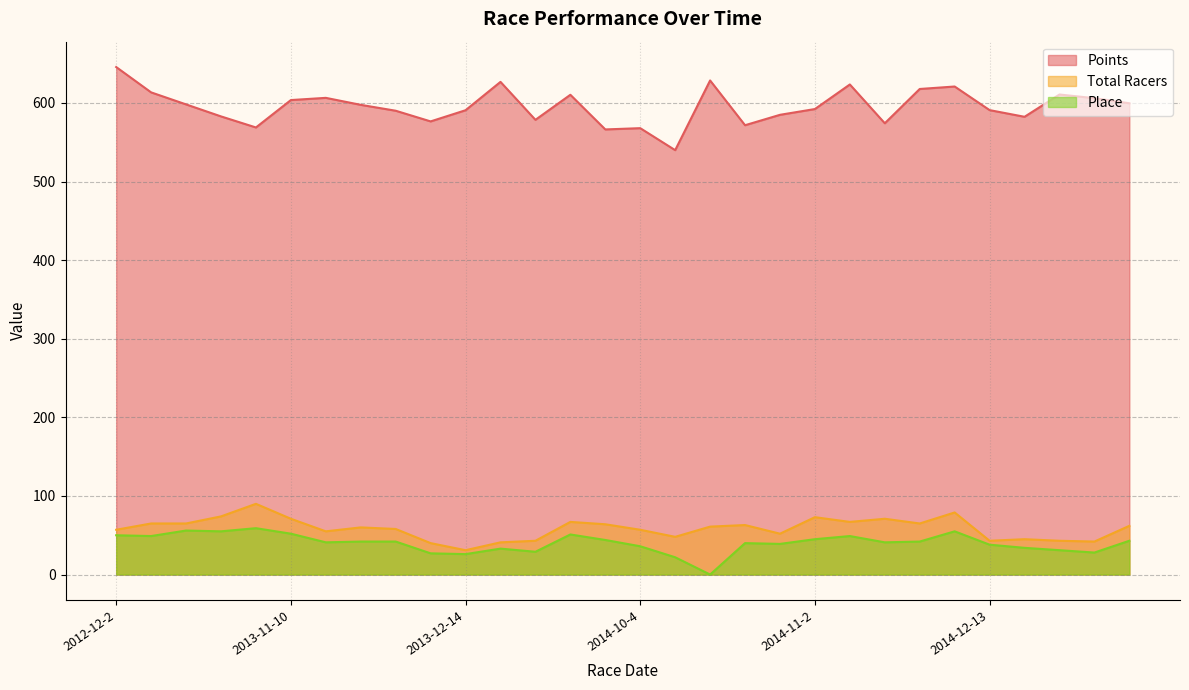

What is the greatest value displayed?

645.7